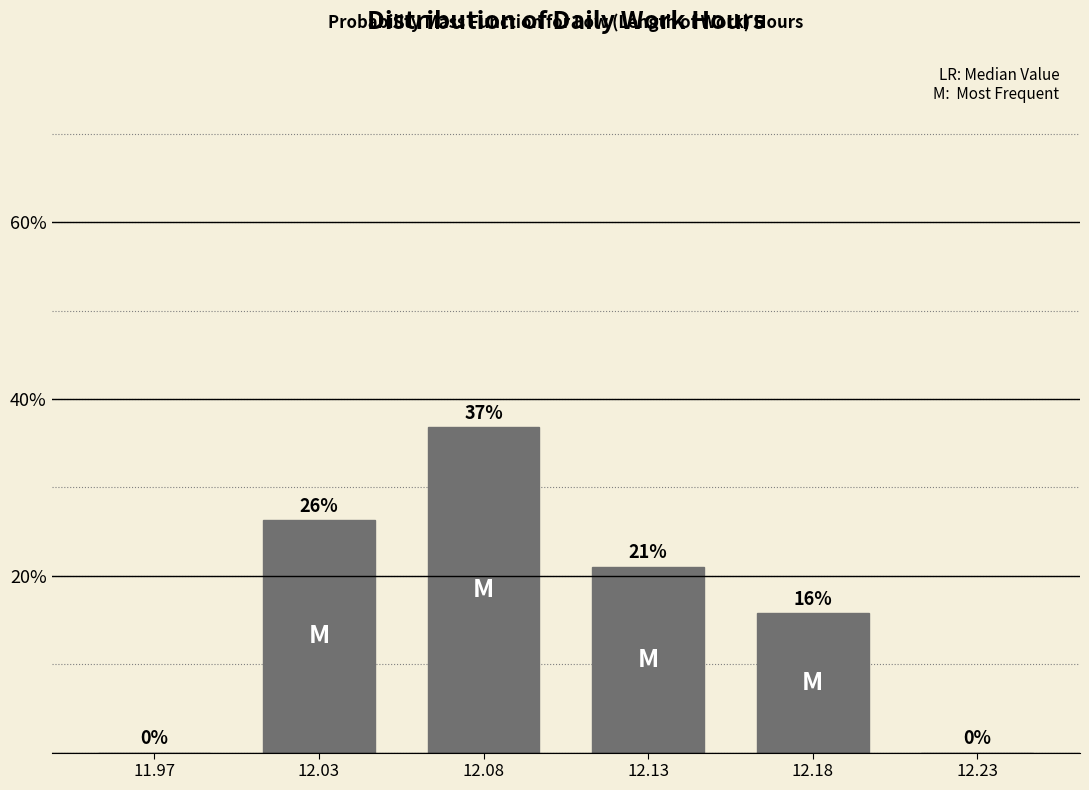

Where does the data first go above 21?

12.03